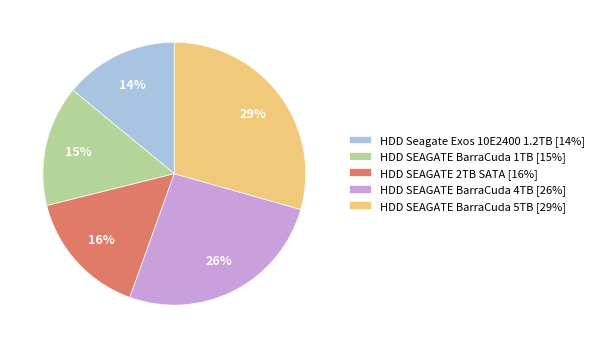

Count the number of slices in the pie.

5